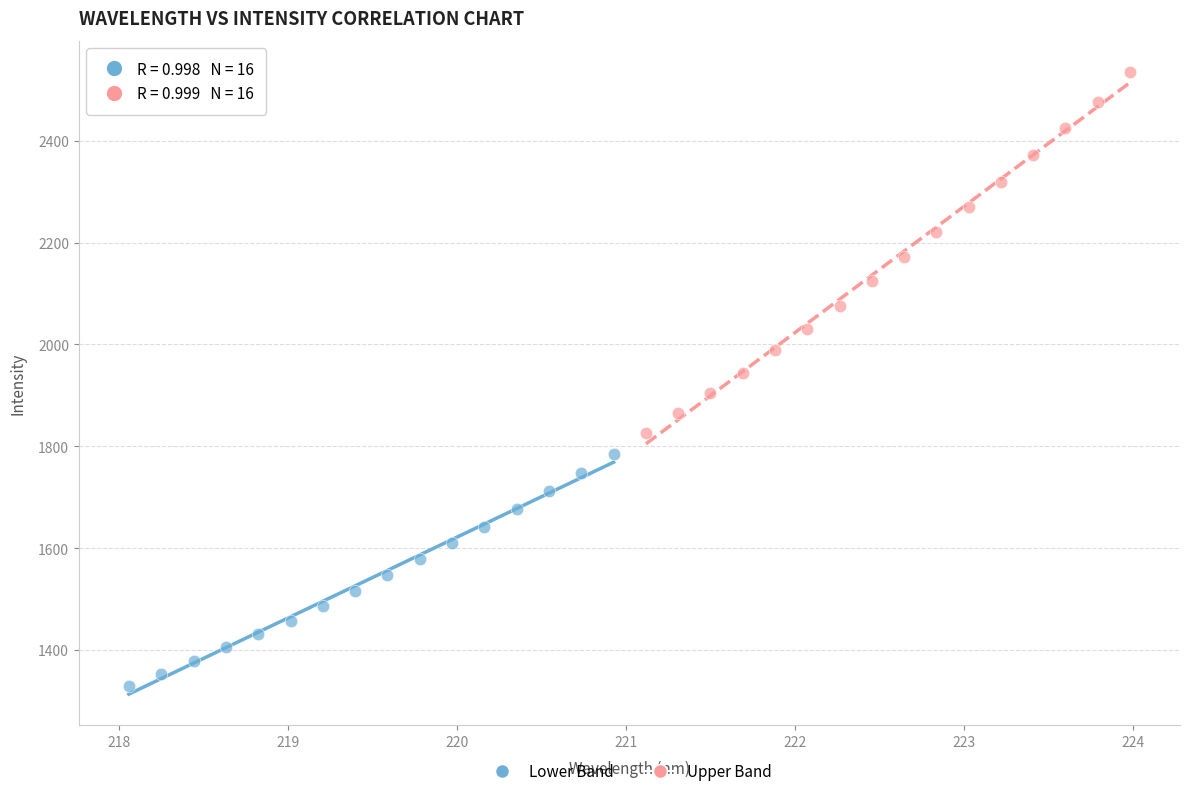

Which series contains the highest Y value?

Upper Band